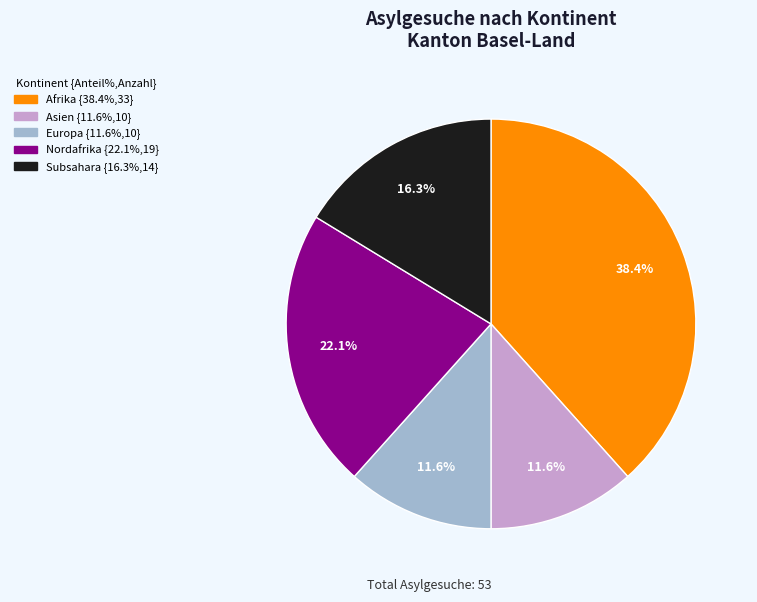

Does Afrika represent more than half of the total?

No